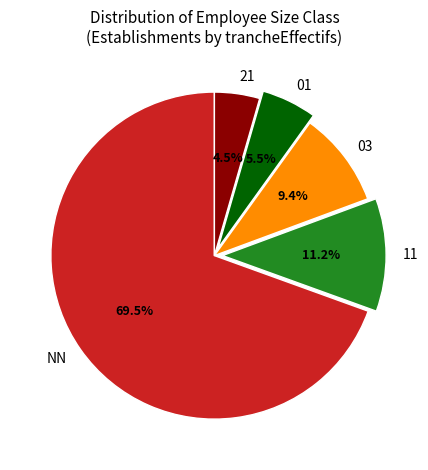

The 03 slice represents 9% of the pie. True or false?

True